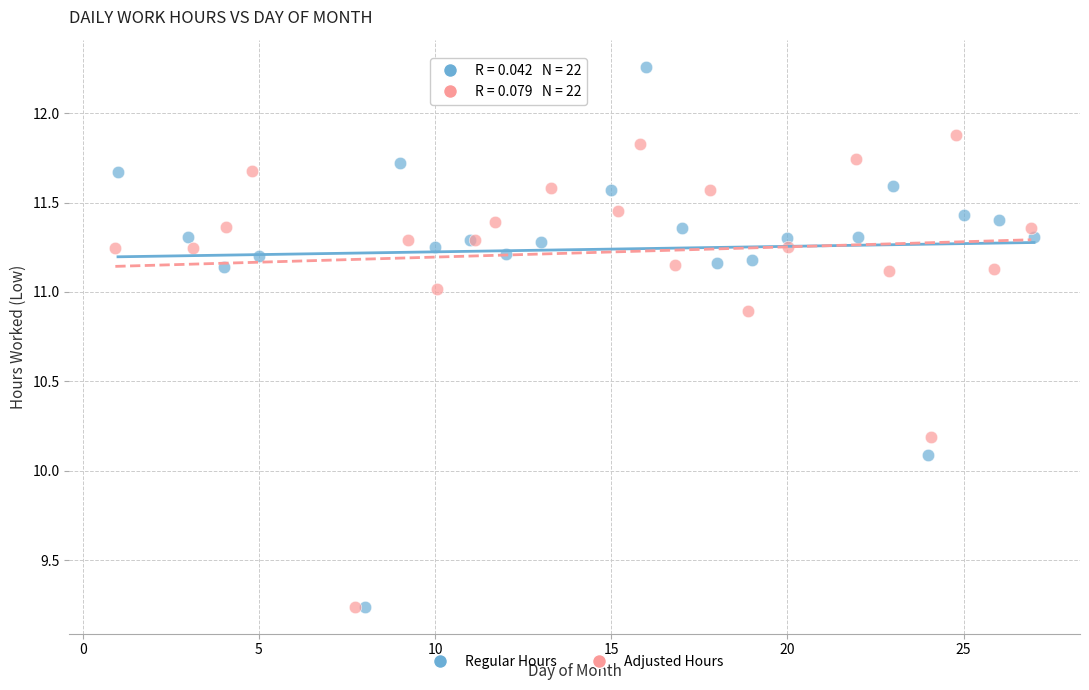

What are all the series names shown in the legend?

Regular Hours, Adjusted Hours